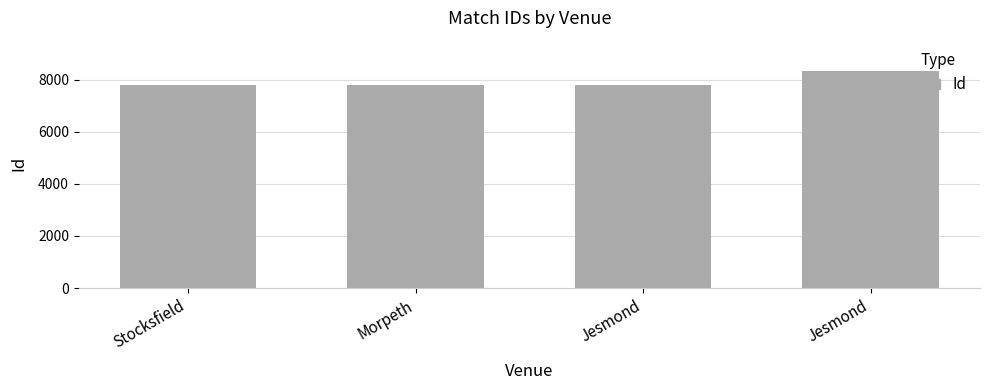

Count the number of data series in this chart.

1